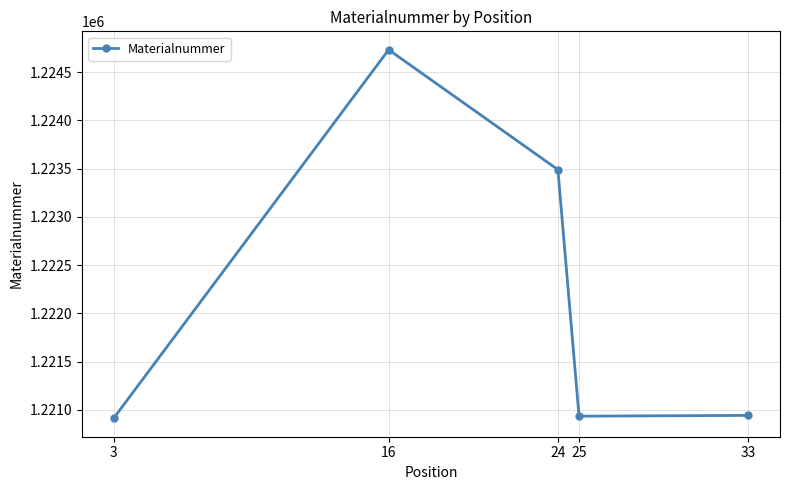

Between 16 and 24, which is larger?

16